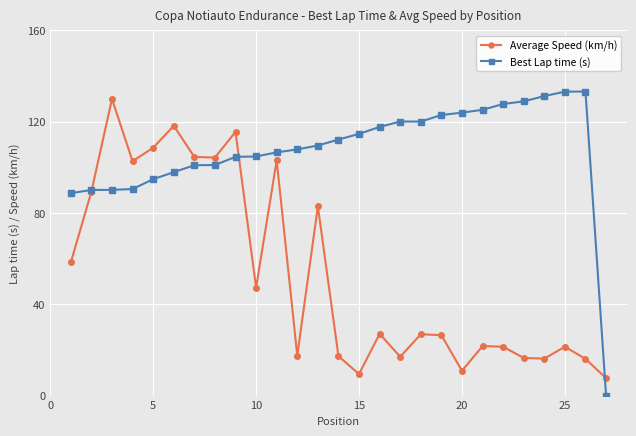

What is the highest value of the Best Lap time (s) series?

133.2